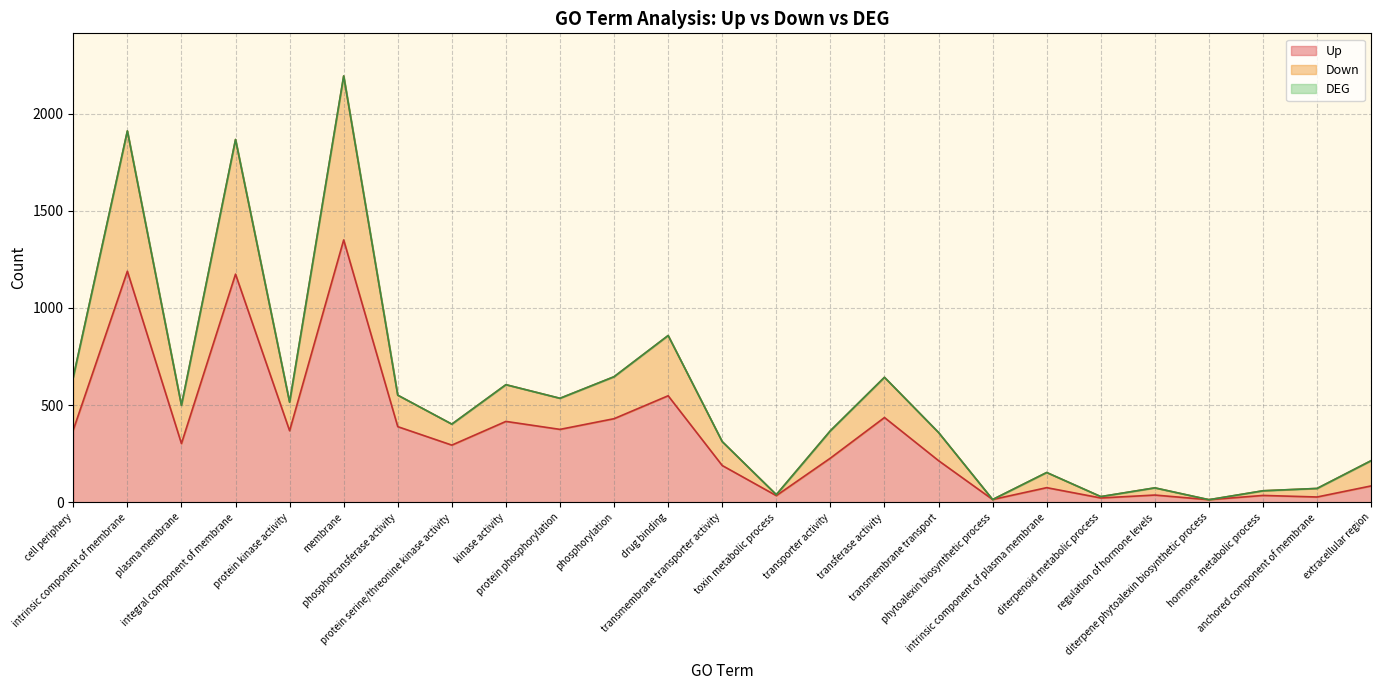

Reading left to right, what are all the values shown in this chart?

Up: cell periphery=372	intrinsic component of membrane=1189	plasma membrane=302	integral component of membrane=1174	protein kinase activity=368	membrane=1350	phosphotransferase activity=389	protein serine/threonine kinase activity=294	kinase activity=416	protein phosphorylation=375	phosphorylation=430	drug binding=548	transmembrane transporter activity=189	toxin metabolic process=34	transporter activity=227	transferase activity=436	transmembrane transport=214	phytoalexin biosynthetic process=14	intrinsic component of plasma membrane=75	diterpenoid metabolic process=22	regulation of hormone levels=37	diterpene phytoalexin biosynthetic process=13	hormone metabolic process=35	anchored component of membrane=27	extracellular region=84
Down: cell periphery=644	intrinsic component of membrane=1911	plasma membrane=499	integral component of membrane=1867	protein kinase activity=515	membrane=2194	phosphotransferase activity=551	protein serine/threonine kinase activity=402	kinase activity=605	protein phosphorylation=535	phosphorylation=646	drug binding=858	transmembrane transporter activity=312	toxin metabolic process=39	transporter activity=368	transferase activity=643	transmembrane transport=359	phytoalexin biosynthetic process=14	intrinsic component of plasma membrane=153	diterpenoid metabolic process=29	regulation of hormone levels=74	diterpene phytoalexin biosynthetic process=13	hormone metabolic process=59	anchored component of membrane=71	extracellular region=214
DEG: cell periphery=644	intrinsic component of membrane=1911	plasma membrane=499	integral component of membrane=1867	protein kinase activity=515	membrane=2194	phosphotransferase activity=551	protein serine/threonine kinase activity=402	kinase activity=605	protein phosphorylation=535	phosphorylation=646	drug binding=858	transmembrane transporter activity=312	toxin metabolic process=39	transporter activity=368	transferase activity=643	transmembrane transport=359	phytoalexin biosynthetic process=14	intrinsic component of plasma membrane=153	diterpenoid metabolic process=29	regulation of hormone levels=74	diterpene phytoalexin biosynthetic process=13	hormone metabolic process=59	anchored component of membrane=71	extracellular region=214